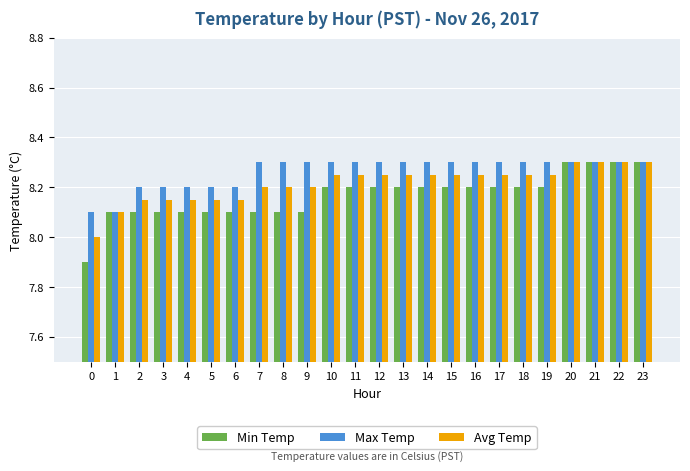

Which series has the largest range (max minus min)?

Min Temp